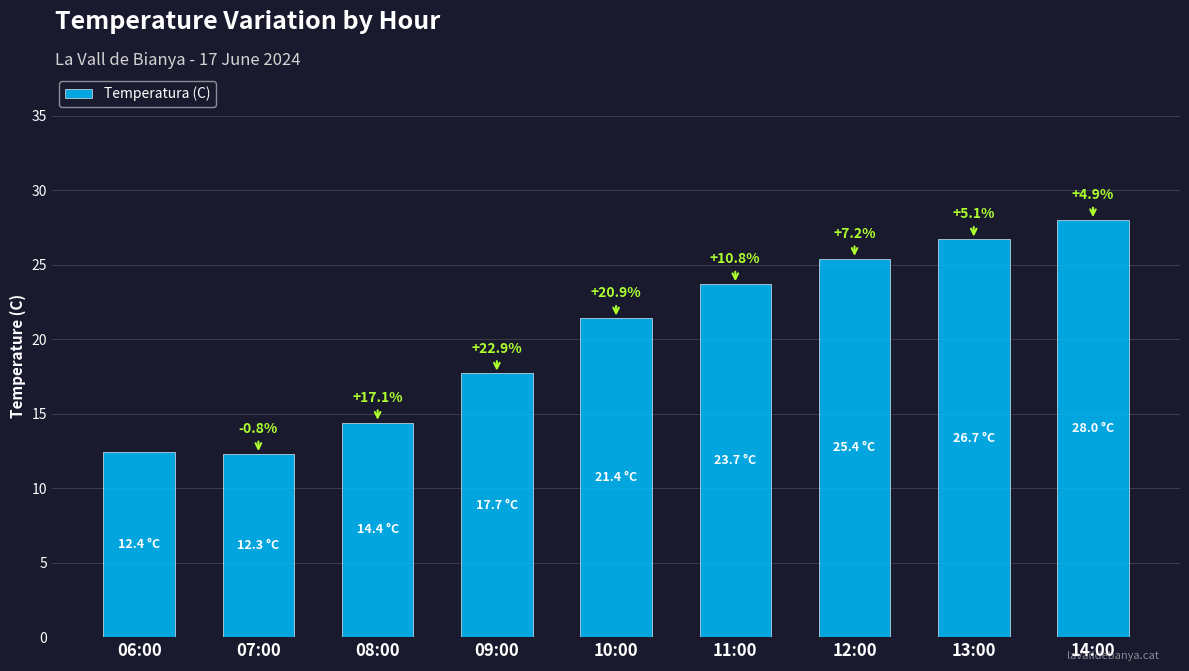

What is the difference between the maximum and minimum values?

15.7